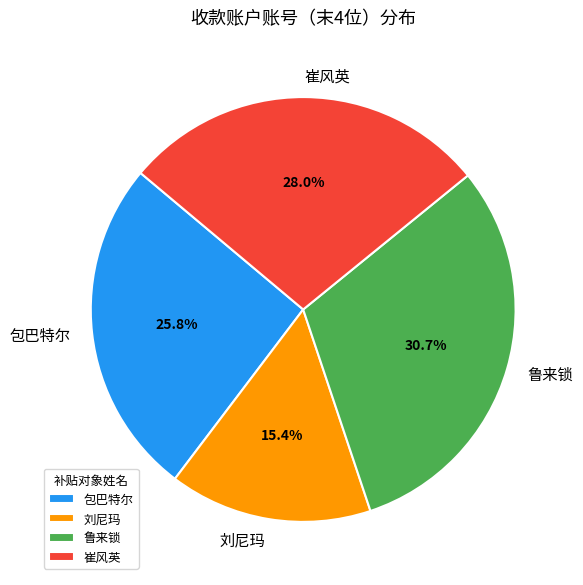

What percentage is the 刘尼玛 slice, to the nearest percent?

15%